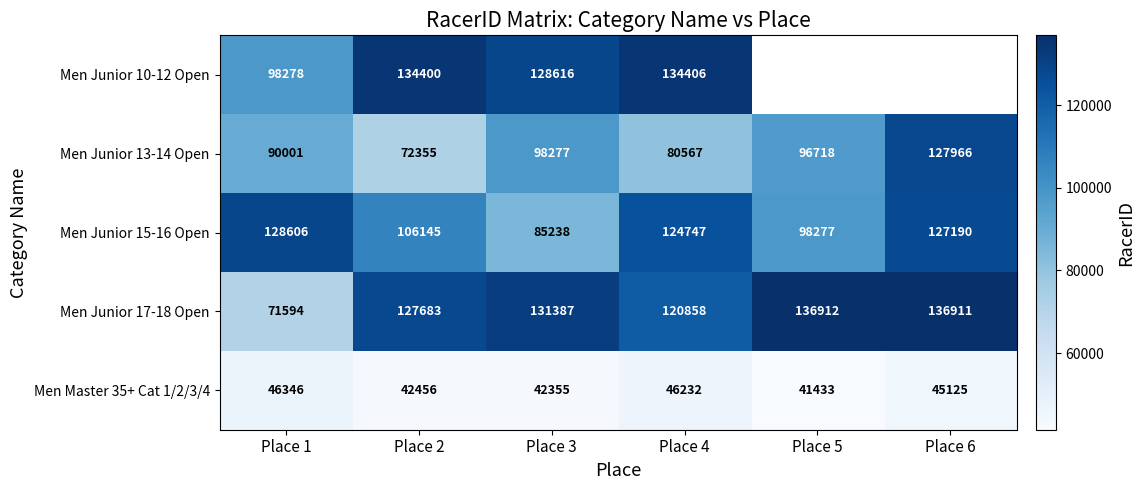

Is it true that Men Junior 17-18 Open equals 92049.7 at Place 6?

False